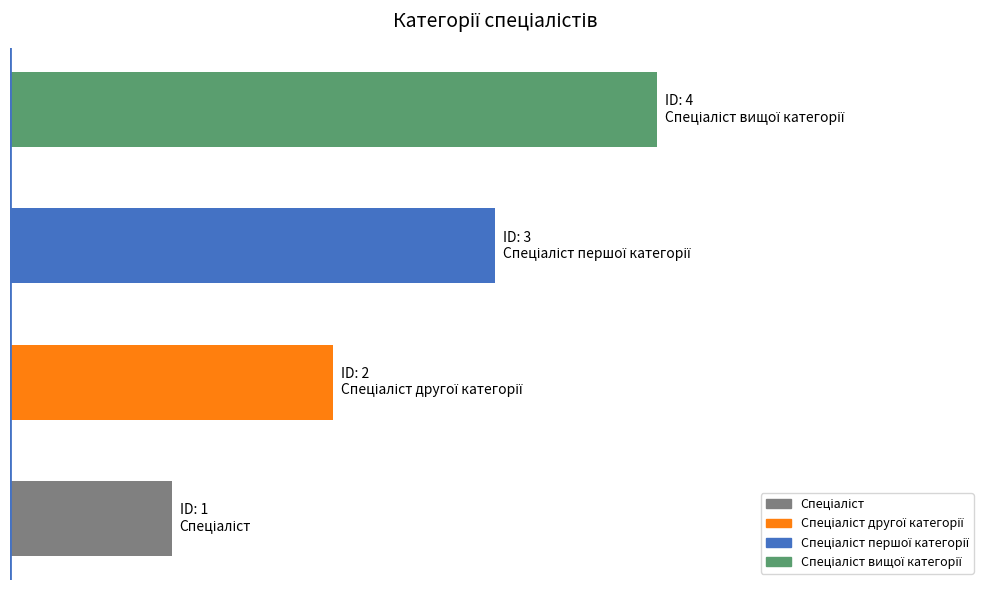

Does the chart contain any negative values?

No